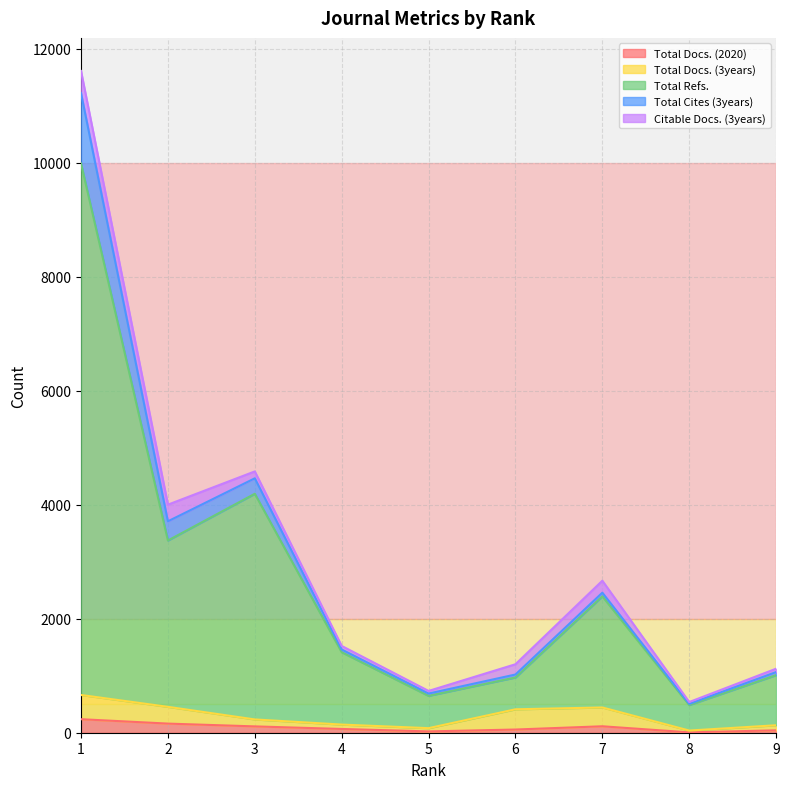

At which category does the chart reach its peak across all series?

1